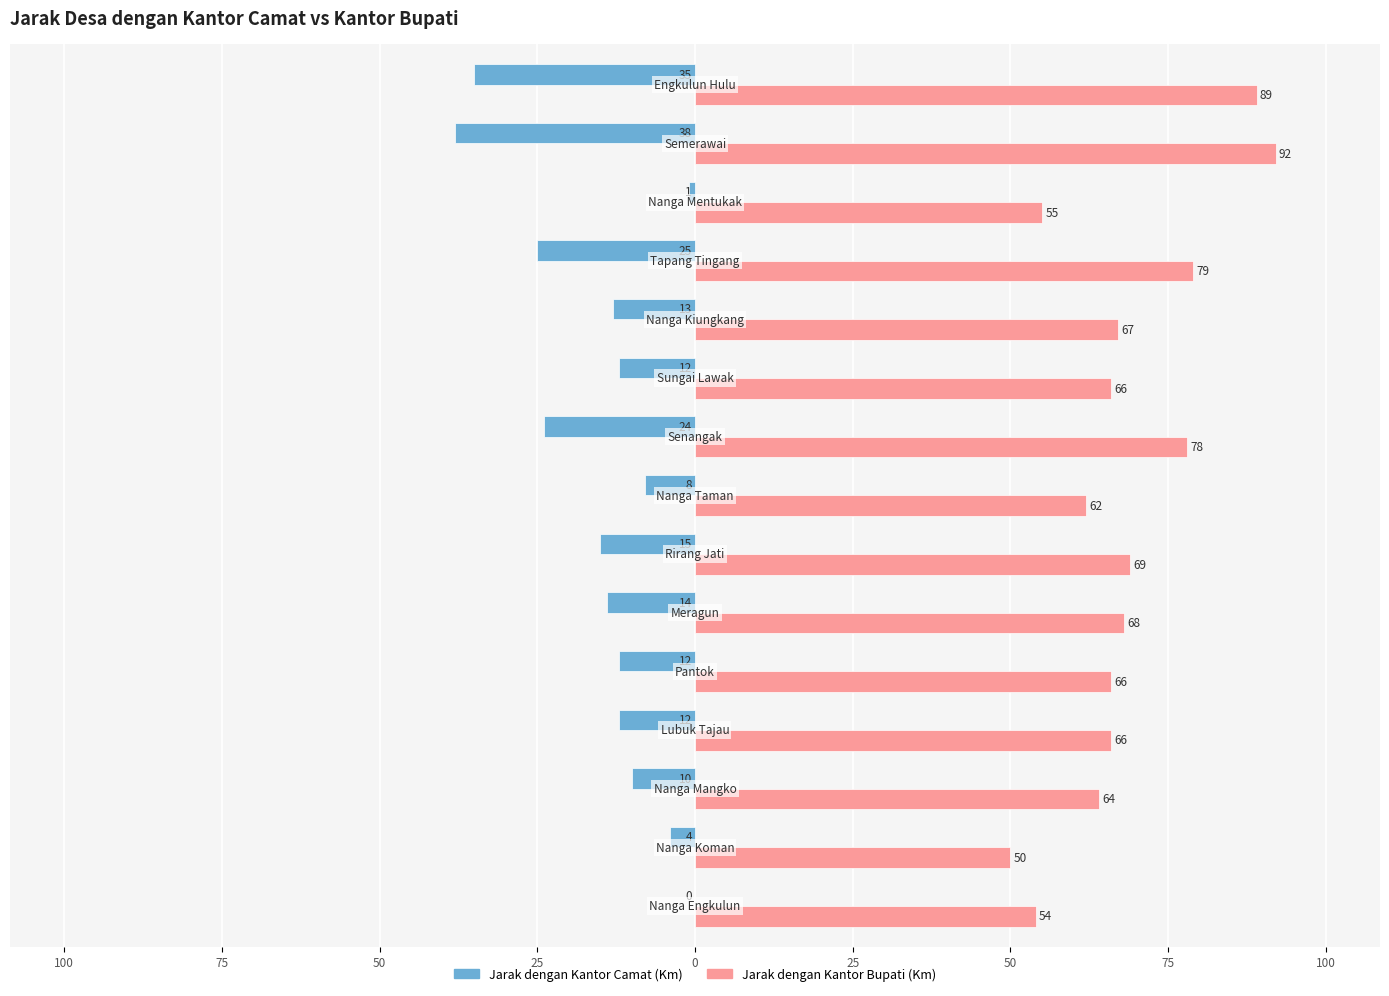

What are all the series names shown in the legend?

Jarak dengan Kantor Camat (Km), Jarak dengan Kantor Bupati (Km)